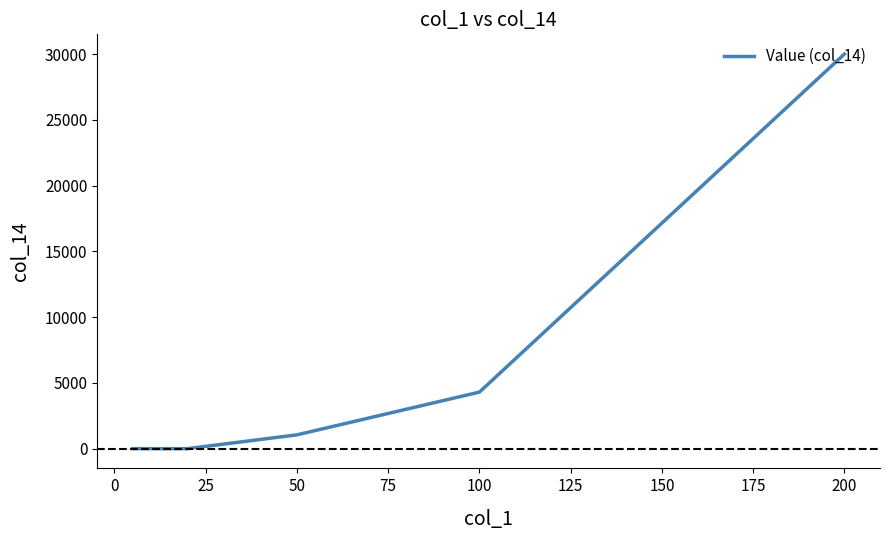

How many values exceed 1050?

2